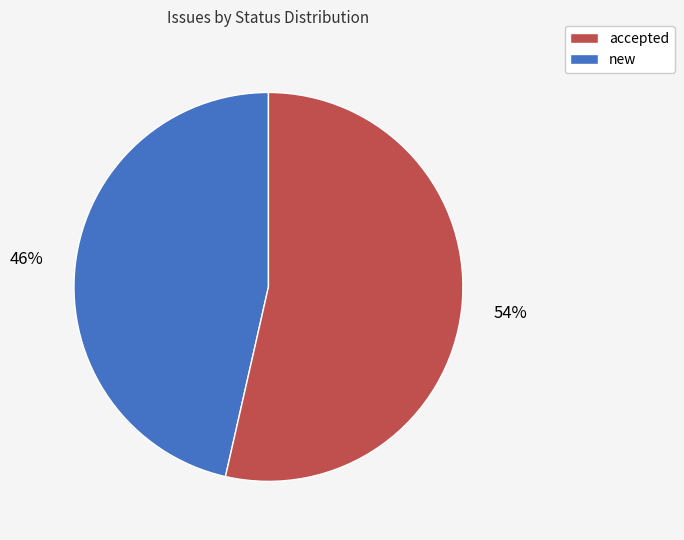

To the nearest percent, what is the average slice percentage?

50%